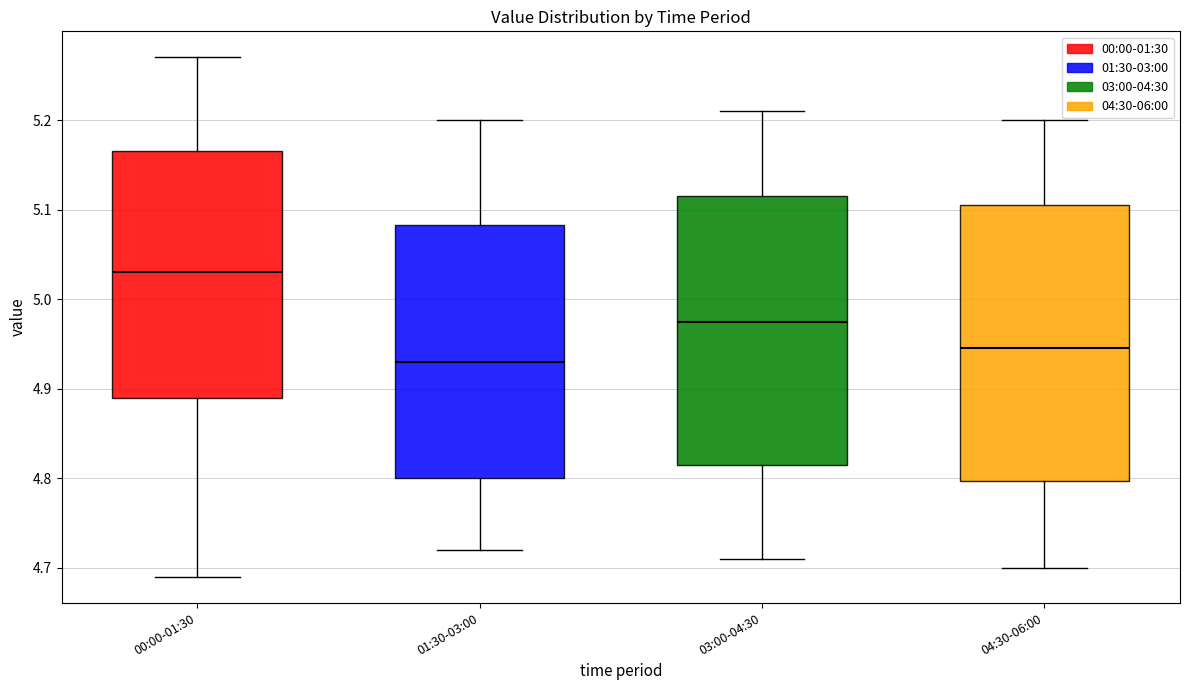

Reading left to right, transcribe this box plot: for each box, give where its median line is, the range the box spans, and where its two whiskers end, as read against the y-axis. The values are not printed on the chart, so give them approximately, as read against the axis.

00:00-01:30: median 5.03, box 4.89 to 5.17, whiskers 4.69 to 5.27
01:30-03:00: median 4.93, box 4.80 to 5.08, whiskers 4.72 to 5.20
03:00-04:30: median 4.98, box 4.82 to 5.12, whiskers 4.71 to 5.21
04:30-06:00: median 4.95, box 4.80 to 5.11, whiskers 4.70 to 5.20